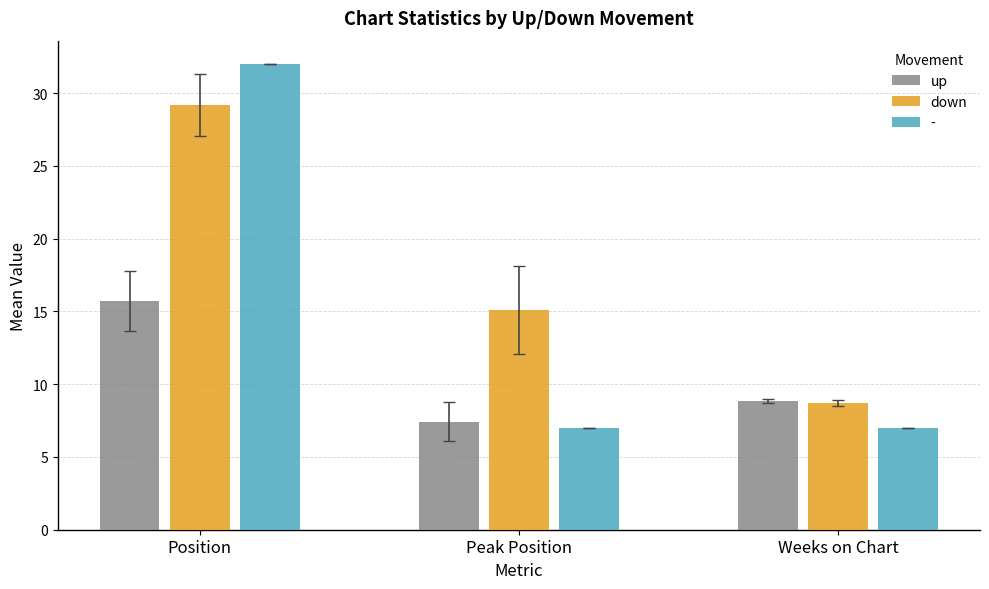

What position from the right is Weeks on Chart?

1